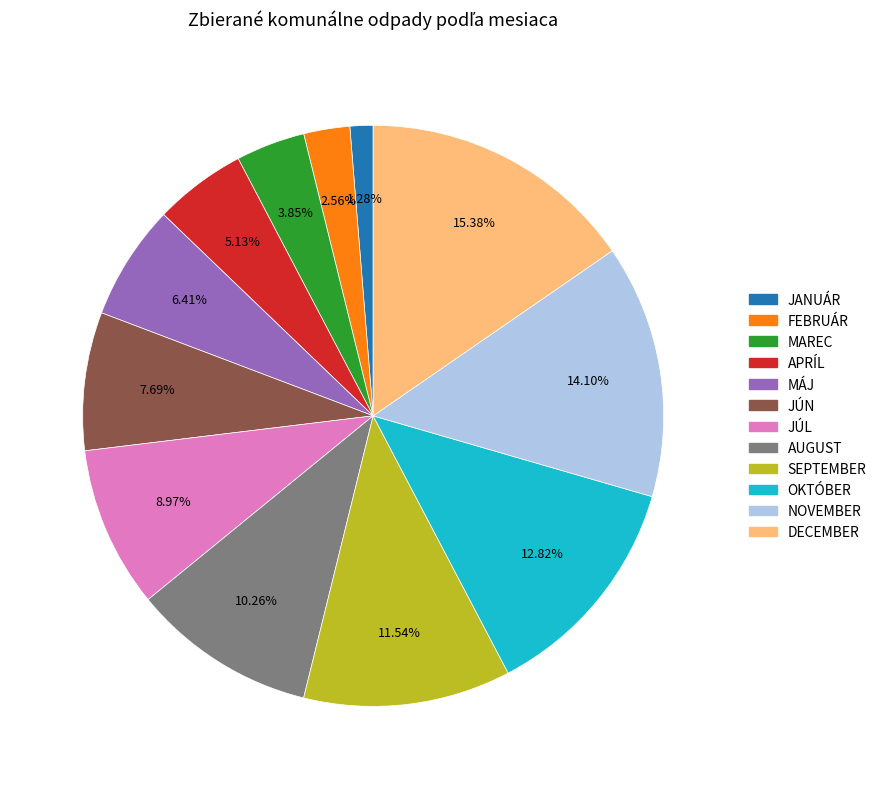

To the nearest percent, what percentage of the pie is FEBRUÁR?

3%